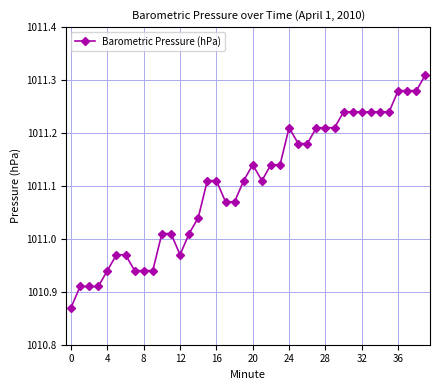

What is the sum of all values?

40444.1